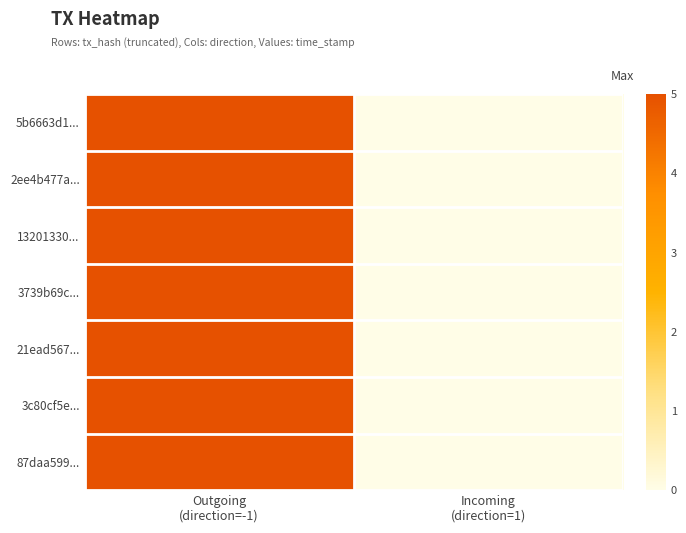

Reading left to right, list all the values displayed in this chart.

5b6663d1...: Outgoing
(direction=-1)=5.0	Incoming
(direction=1)=0.0
2ee4b477a...: Outgoing
(direction=-1)=5.0	Incoming
(direction=1)=0.0
13201330...: Outgoing
(direction=-1)=5.0	Incoming
(direction=1)=0.0
3739b69c...: Outgoing
(direction=-1)=5.0	Incoming
(direction=1)=0.0
21ead567...: Outgoing
(direction=-1)=5.0	Incoming
(direction=1)=0.0
3c80cf5e...: Outgoing
(direction=-1)=5.0	Incoming
(direction=1)=0.0
87daa599...: Outgoing
(direction=-1)=5.0	Incoming
(direction=1)=0.0